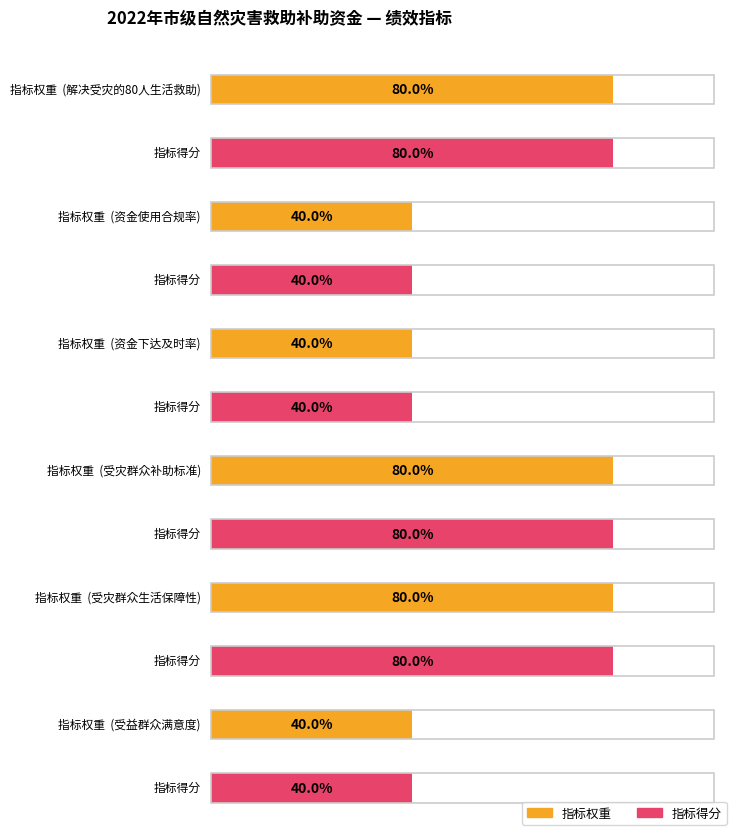

What is the label of the 6th bar from the right?

解决受灾的80人生活救助